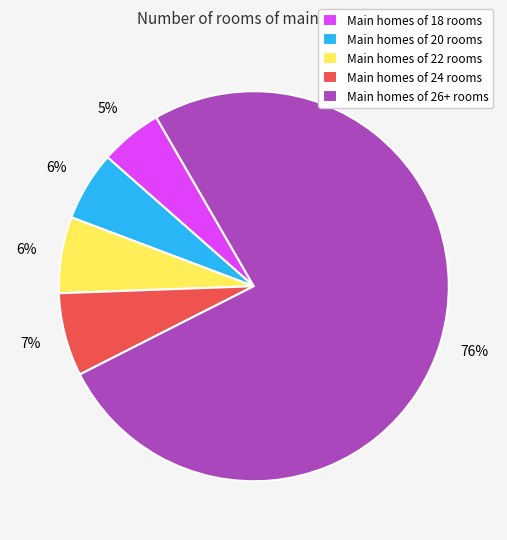

To the nearest percent, what percentage of the pie is Main homes of 26+ rooms?

76%